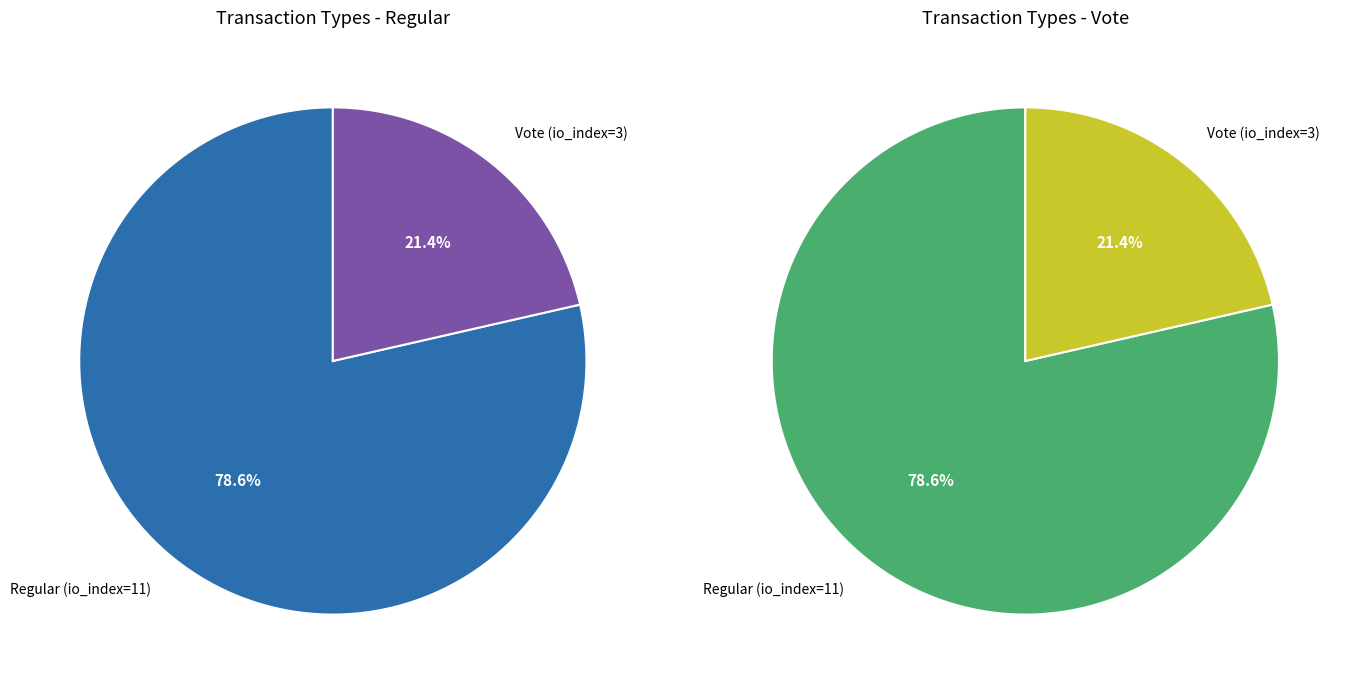

Is it true that Vote (io_index=3) is 28% of the pie?

False